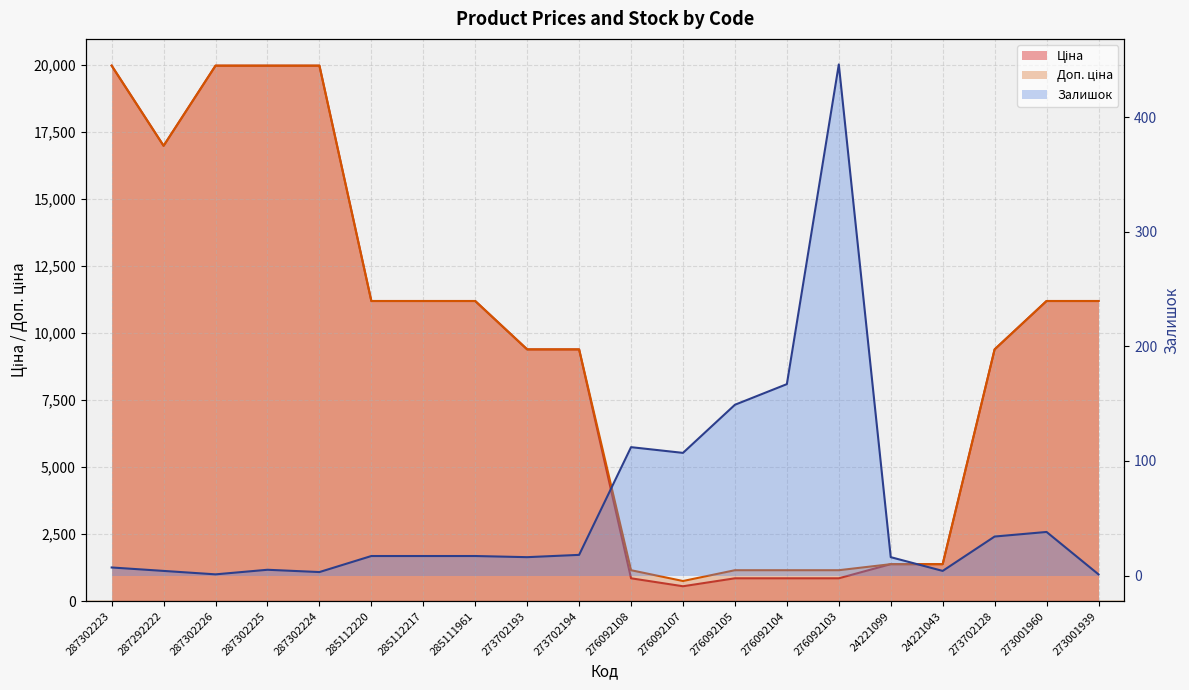

At which category does Ціна reach its first local valley?

287292222